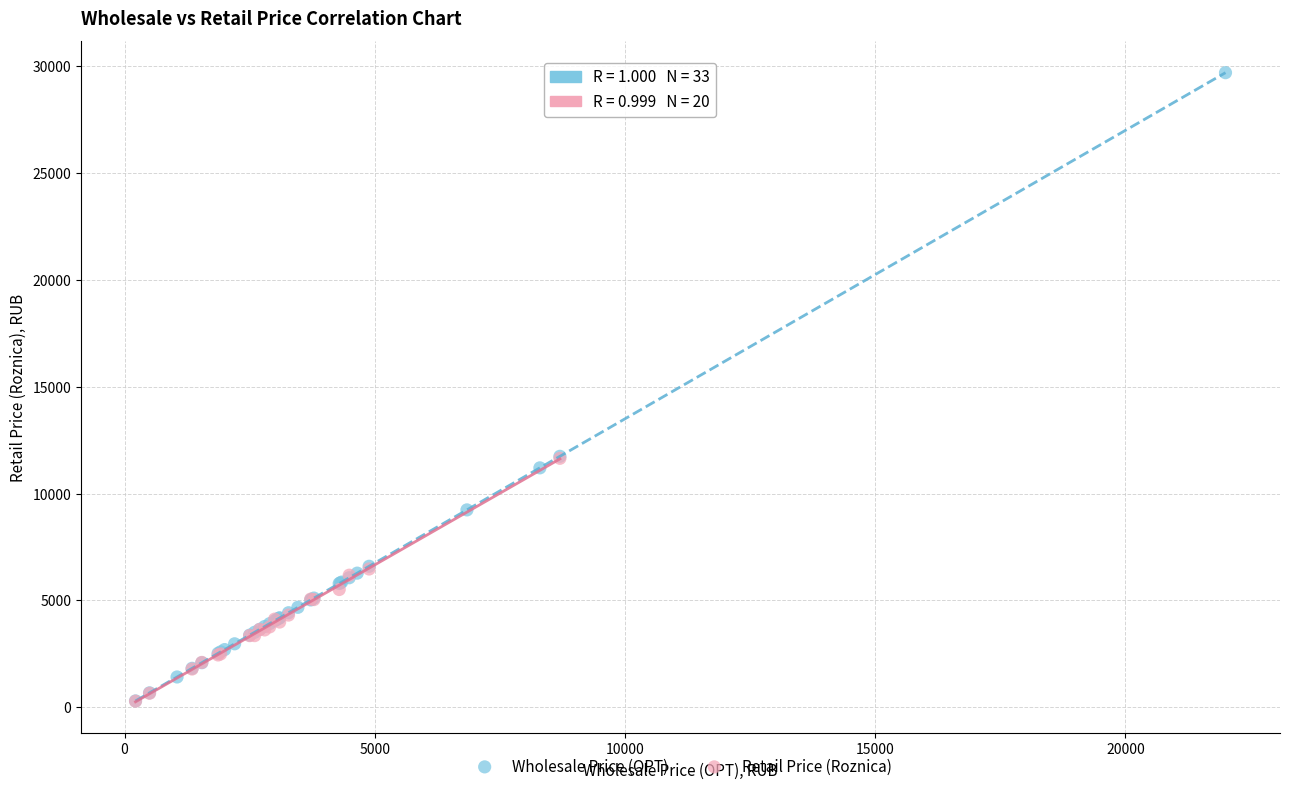

Which series has the largest Y range (max minus min)?

Wholesale Price (OPT)